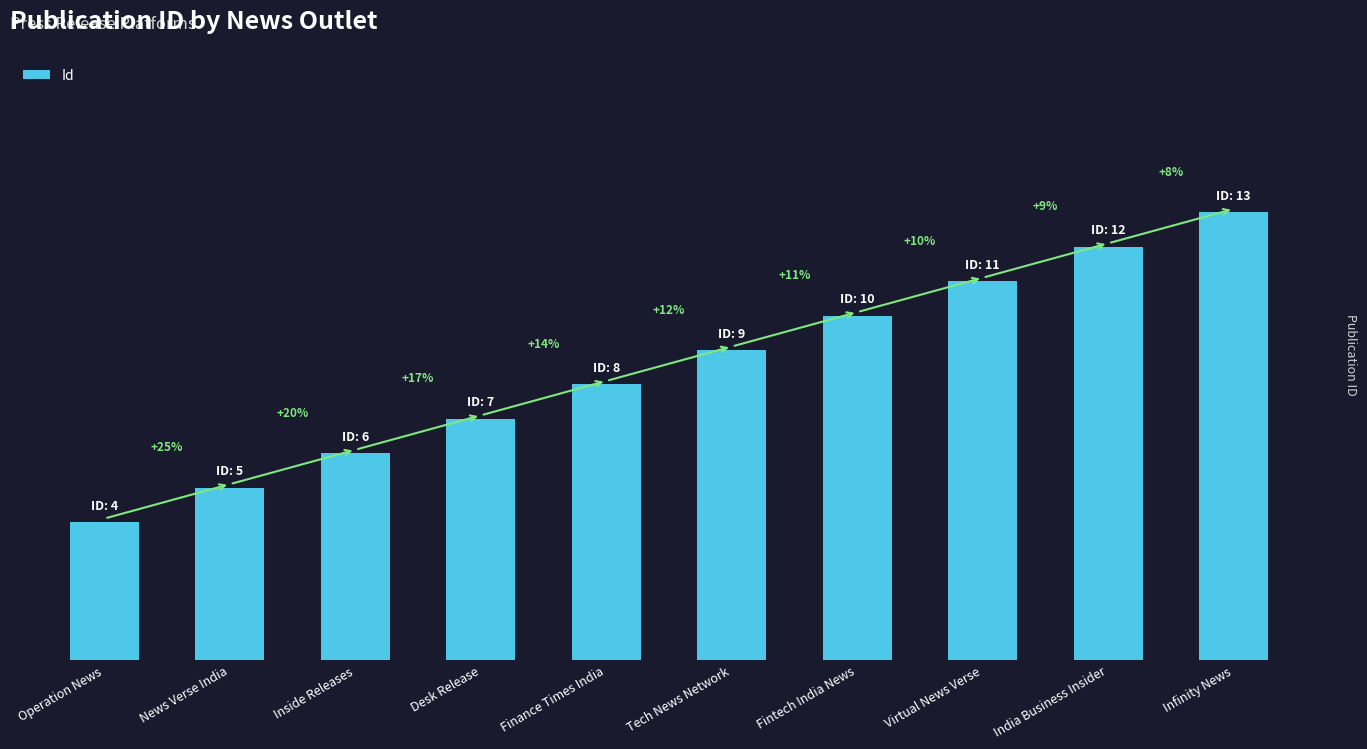

Which label corresponds to the largest value in the chart?

Infinity News